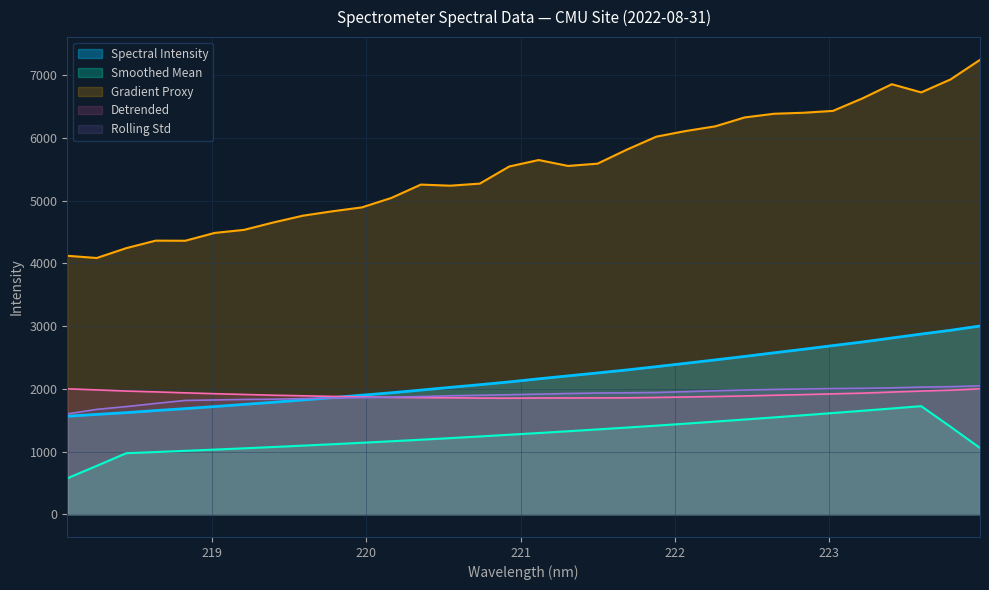

How many lines are shown in the chart?

5